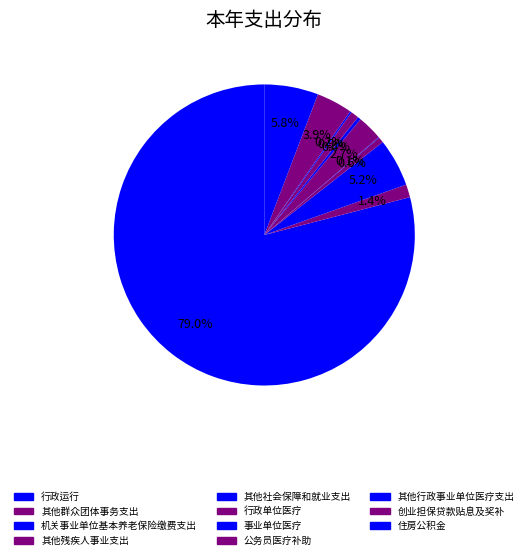

To the nearest percent, what percentage of the pie is 其他残疾人事业支出?

1%